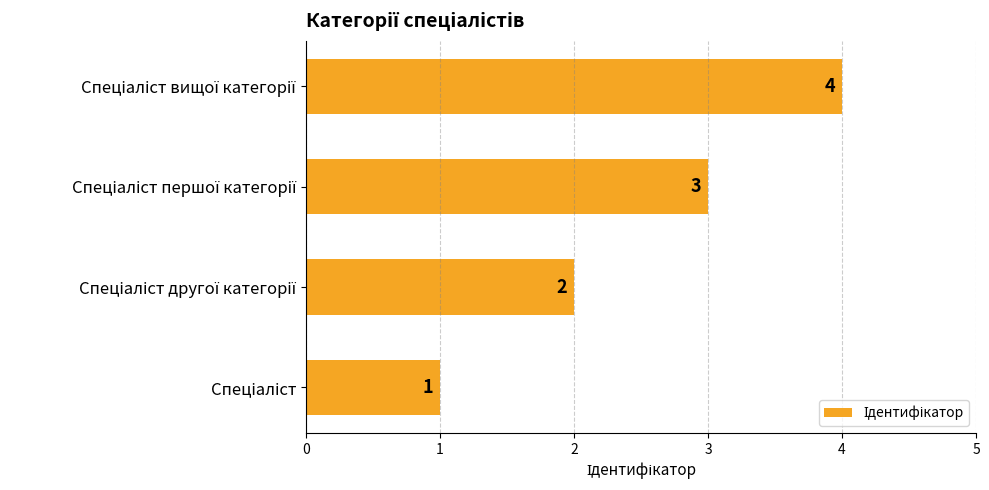

What is the maximum value shown in the chart?

4